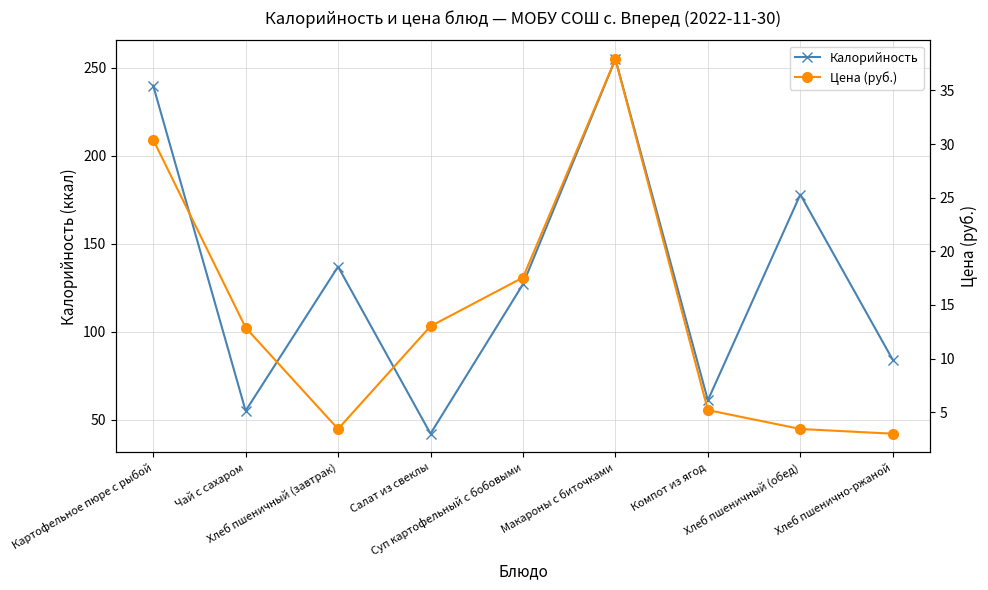

In Калорийность, how many points are lower than both neighbors (excluding endpoints)?

3